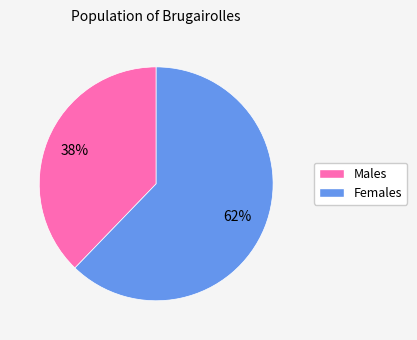

To the nearest percent, what is the difference between the largest and smallest slice percentages?

24%